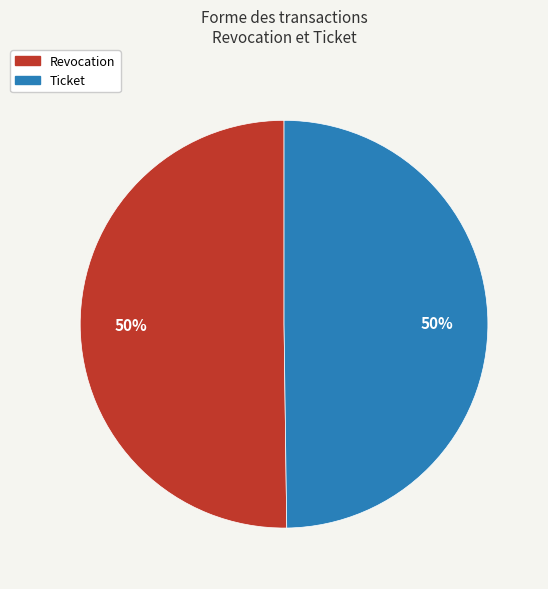

To the nearest percent, what portion does Ticket represent?

50%